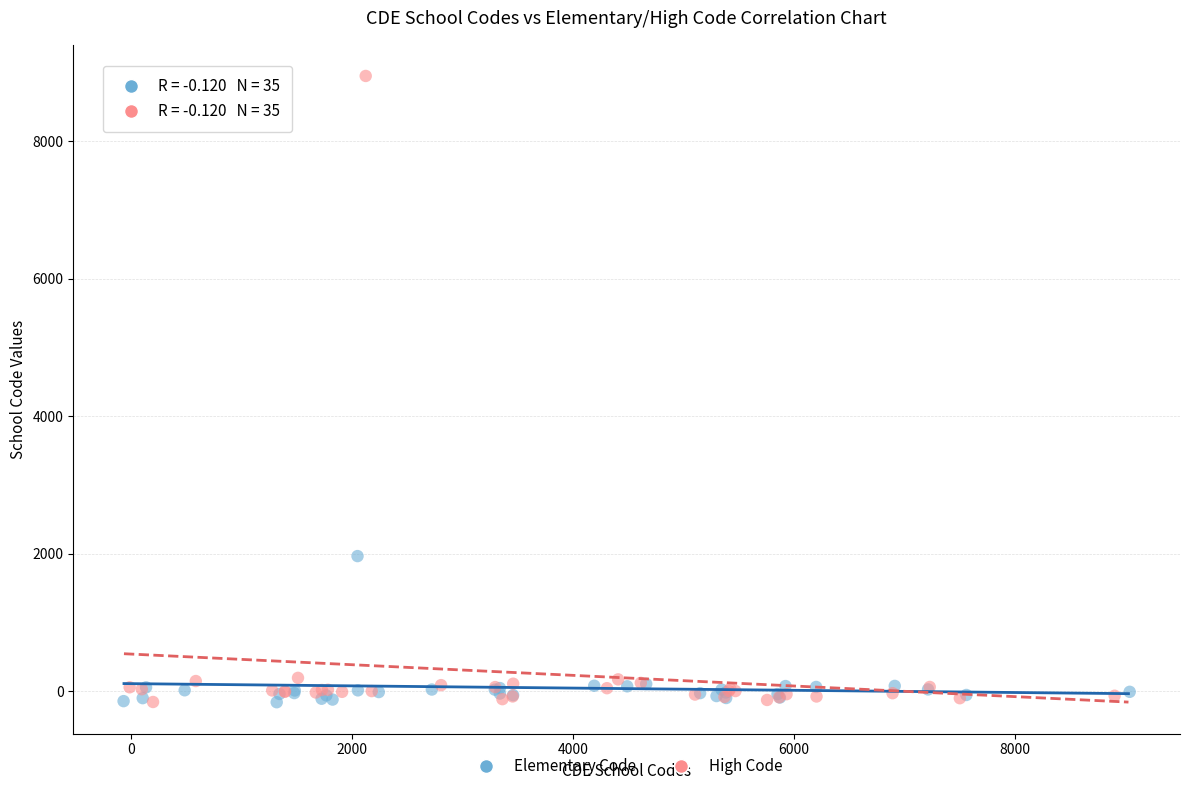

Which series reaches the maximum Y coordinate?

High Code